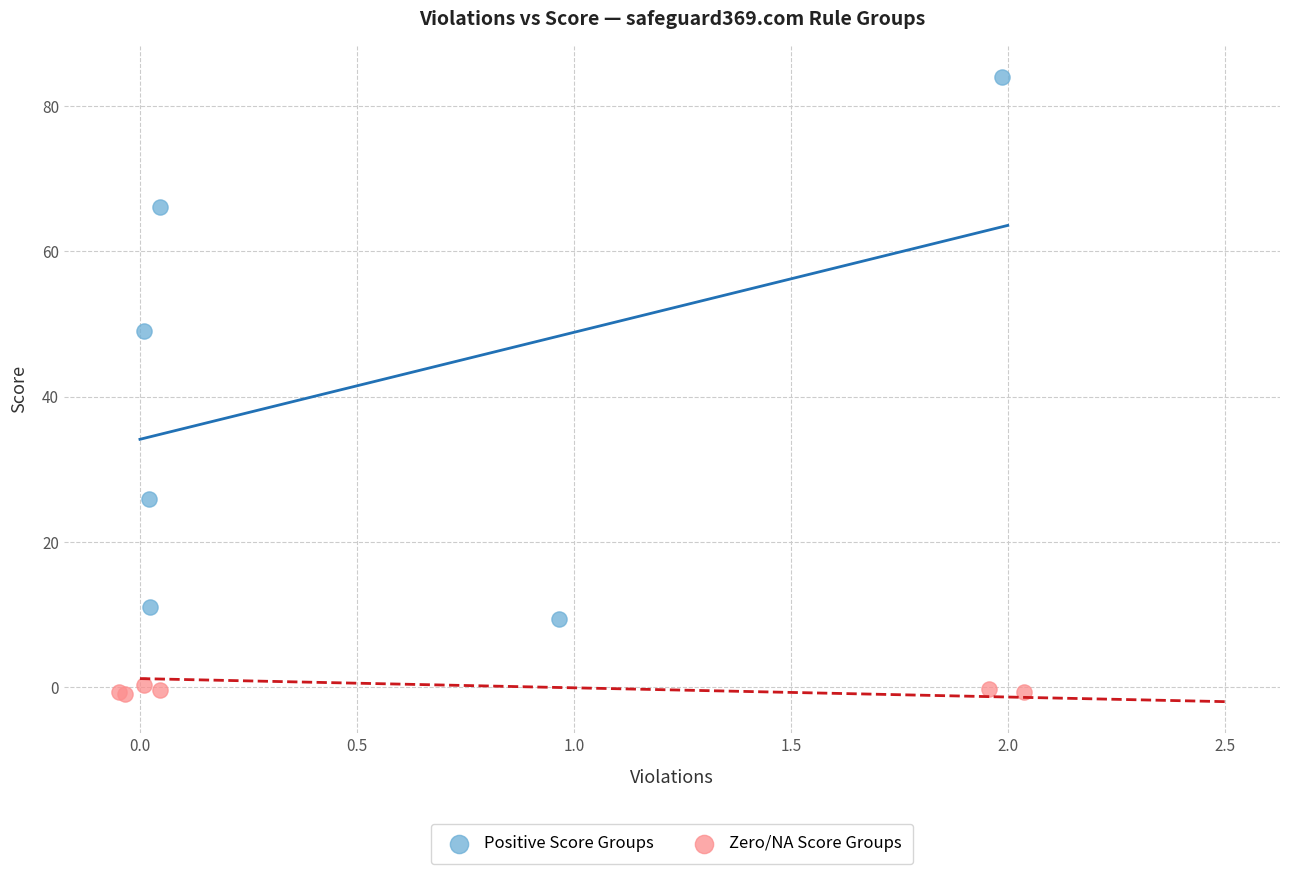

Which series reaches the minimum Y coordinate?

Zero/NA Score Groups